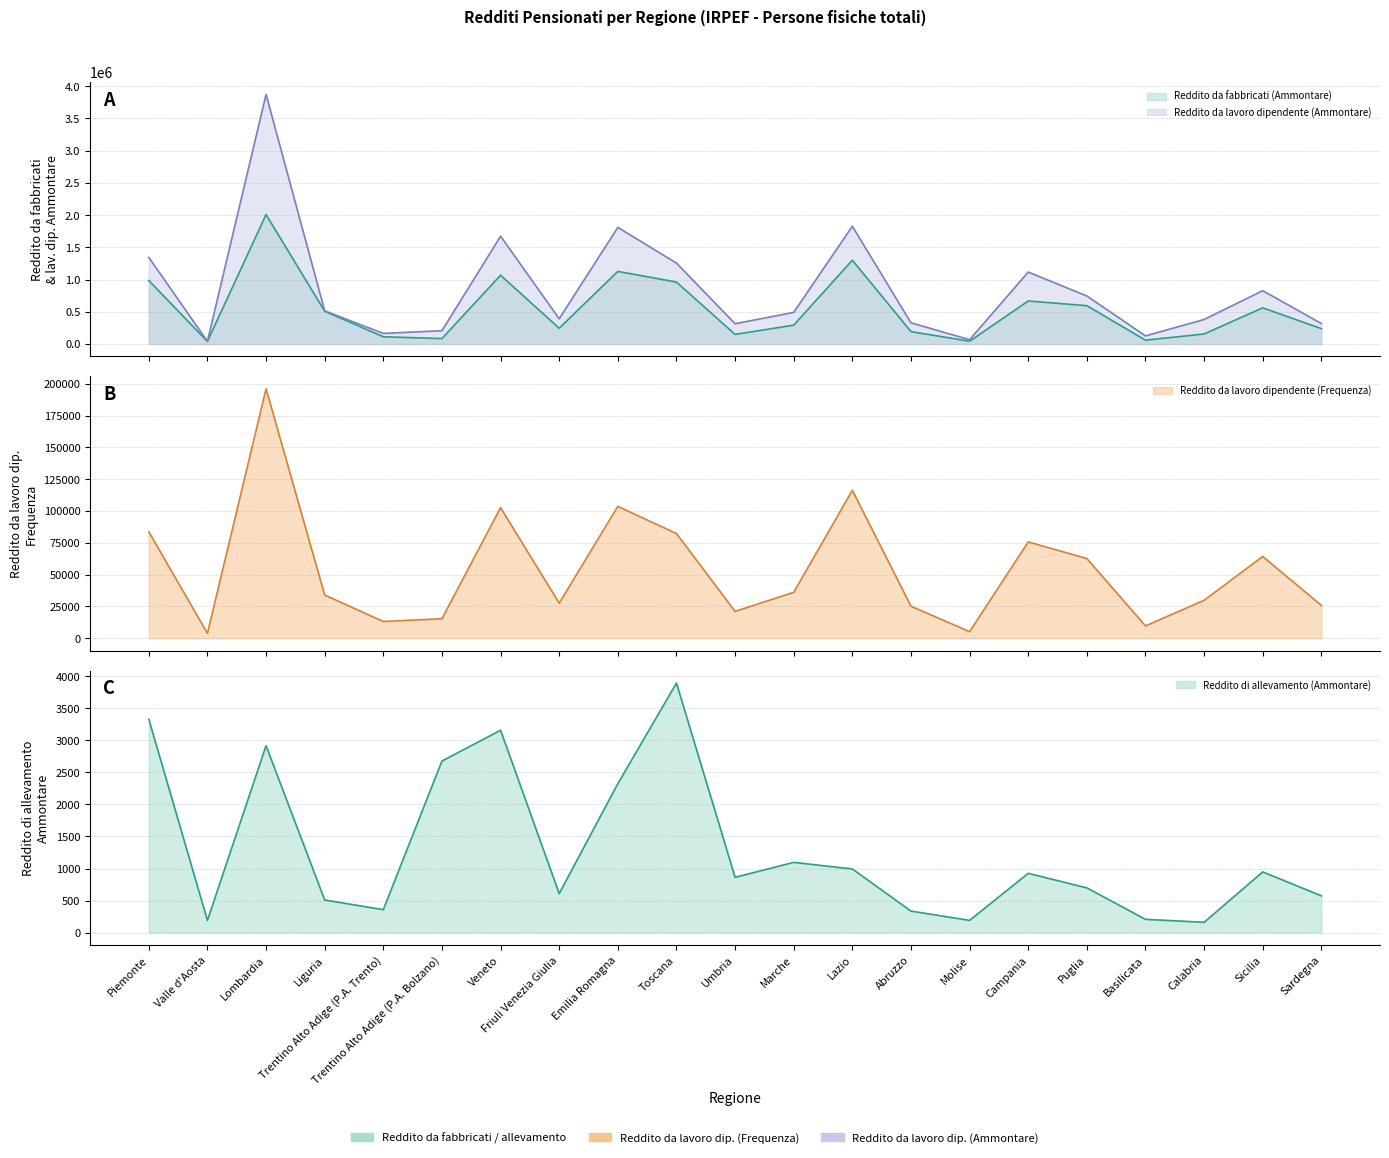

The Reddito da fabbricati (Ammontare) series shows 27122 at Molise. True or false?

False